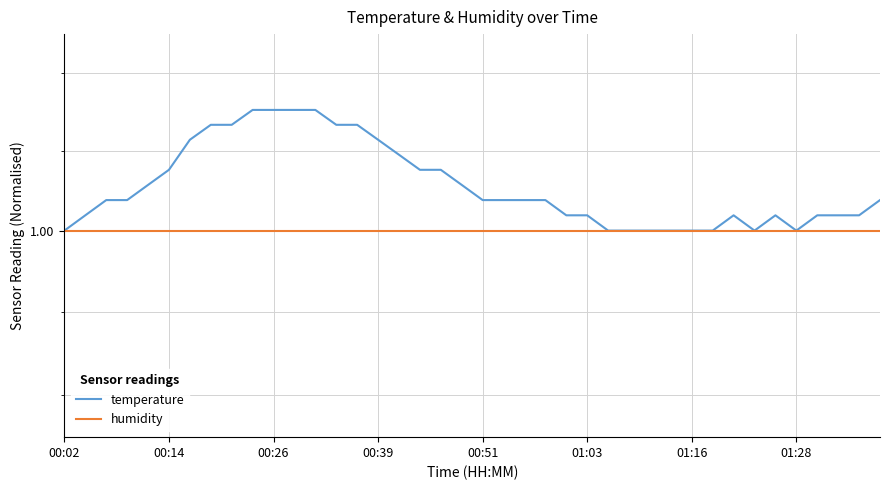

What is the total value across all series at 24?

2.0